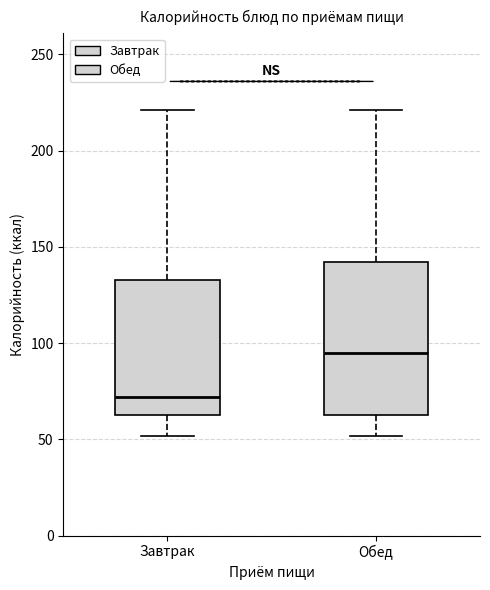

Reading left to right, read every box against the y-axis: the position of its median line, the range the box covers, and the ends of its whiskers. The values are not printed on the chart, so give them approximately, as read against the axis.

Завтрак: median 70, box 65 to 135, whiskers 50 to 220
Обед: median 95, box 65 to 140, whiskers 50 to 220